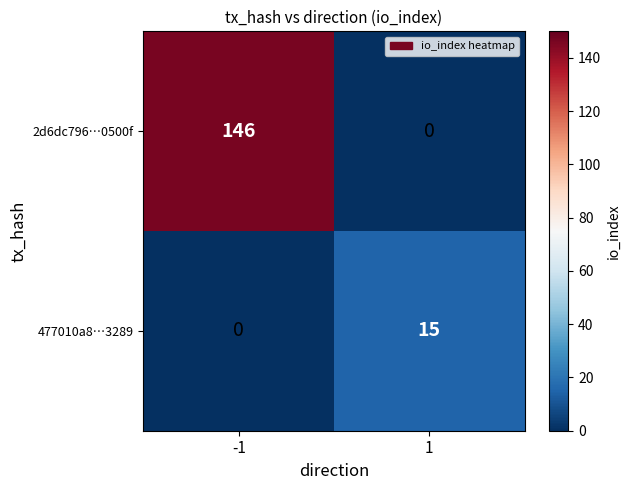

What value does the 2d6dc796…0500f series have at -1, to the nearest 50?

150